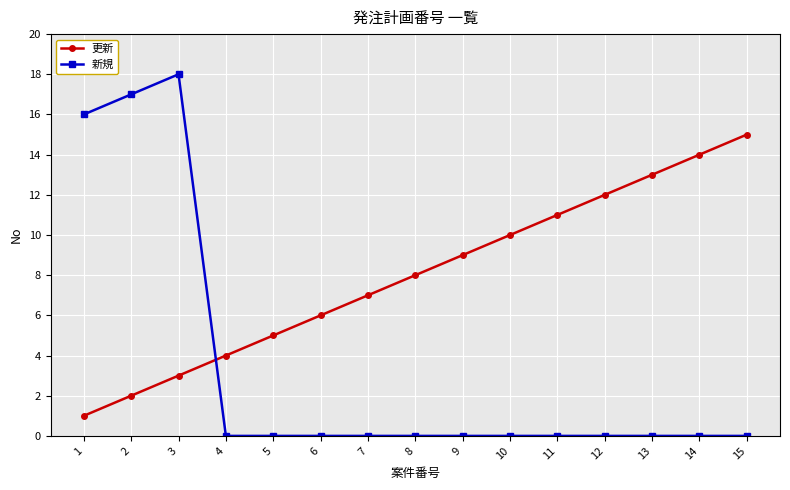

How many lines are shown in the chart?

2